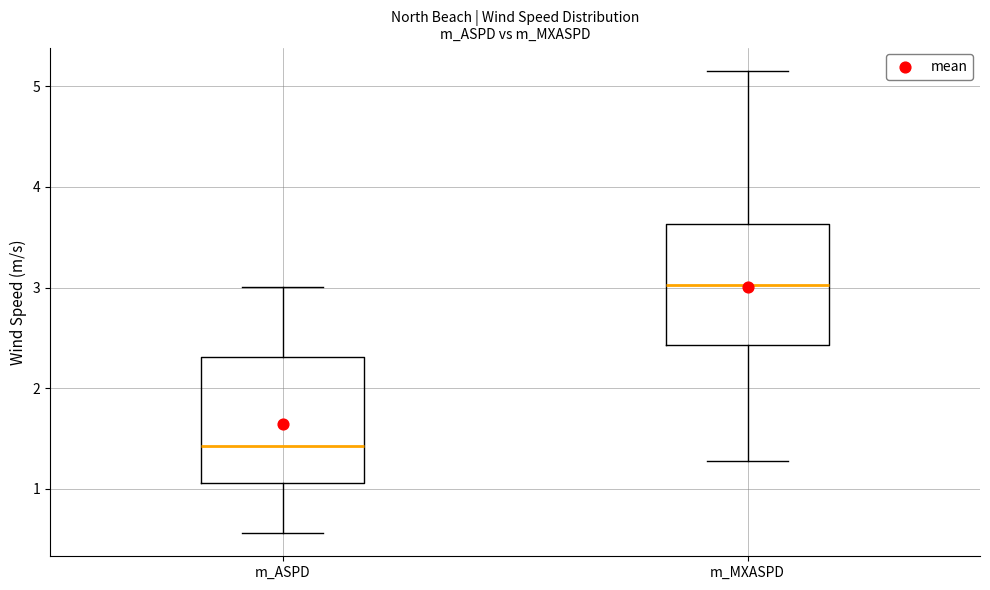

Reading left to right, read every box against the y-axis: the position of its median line, the range the box covers, and the ends of its whiskers. The values are not printed on the chart, so give them approximately, as read against the axis.

m_ASPD: median 1.4, box 1.1 to 2.3, whiskers 0.6 to 3.0
m_MXASPD: median 3.0, box 2.4 to 3.6, whiskers 1.3 to 5.2